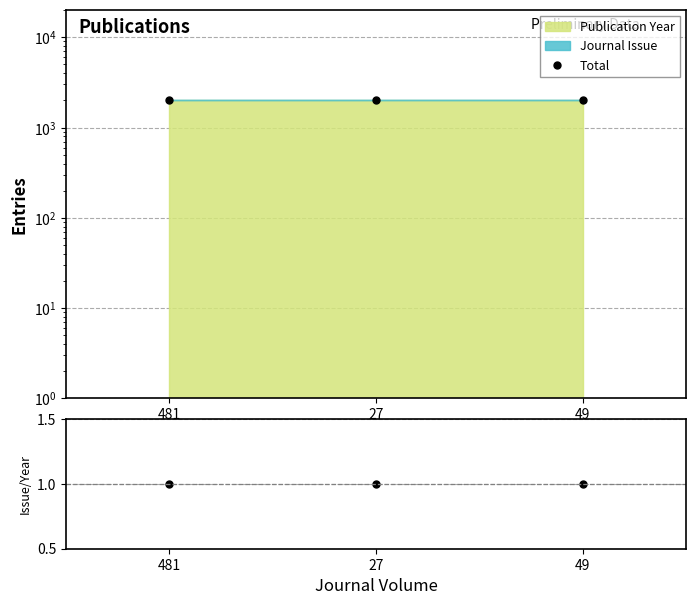

Which series has the largest range (max minus min)?

Total